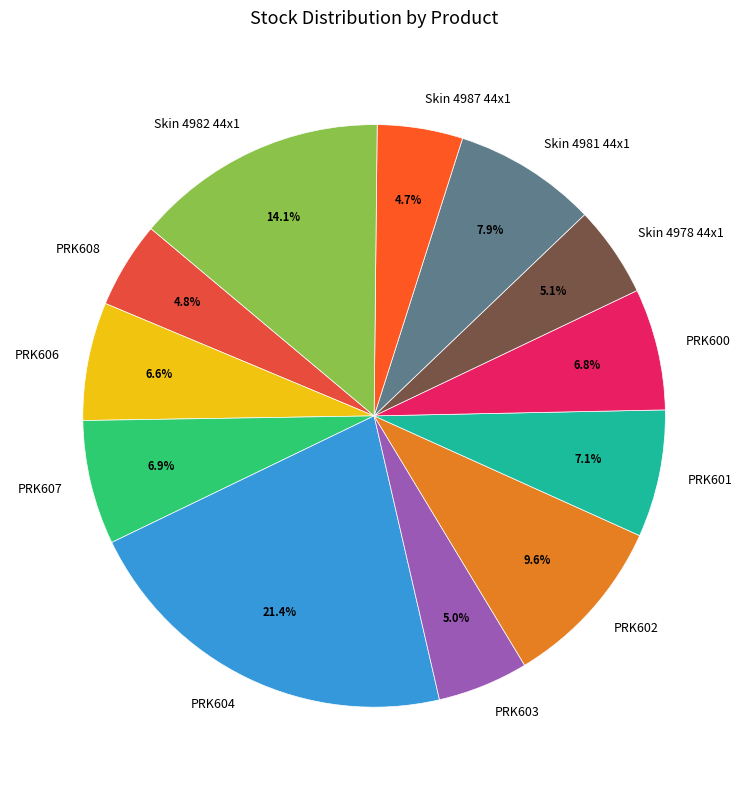

Do Skin 4978 44x1 and PRK604 together represent more than half of the pie?

No